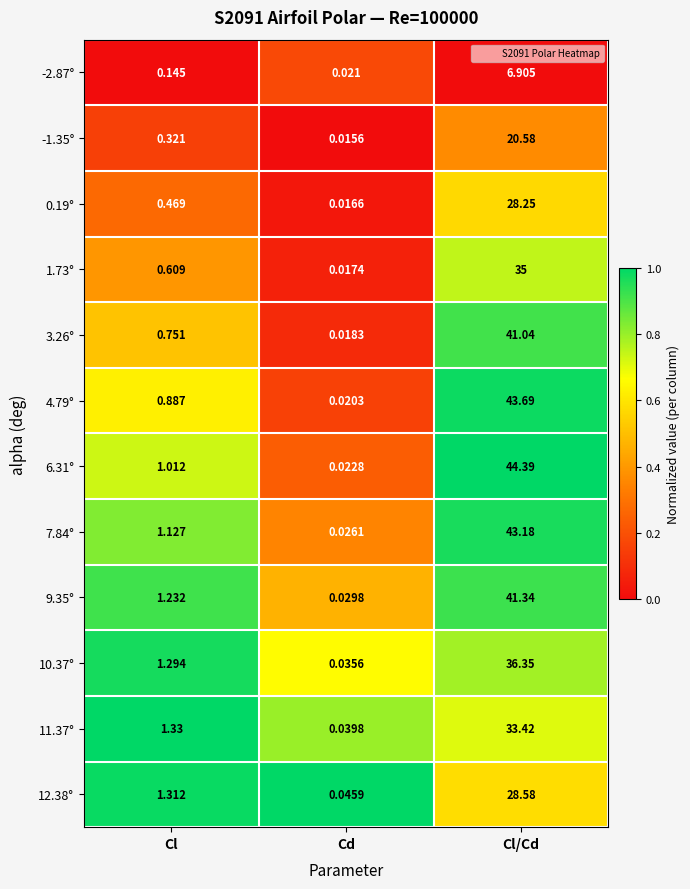

How many distinct data groups are displayed?

12